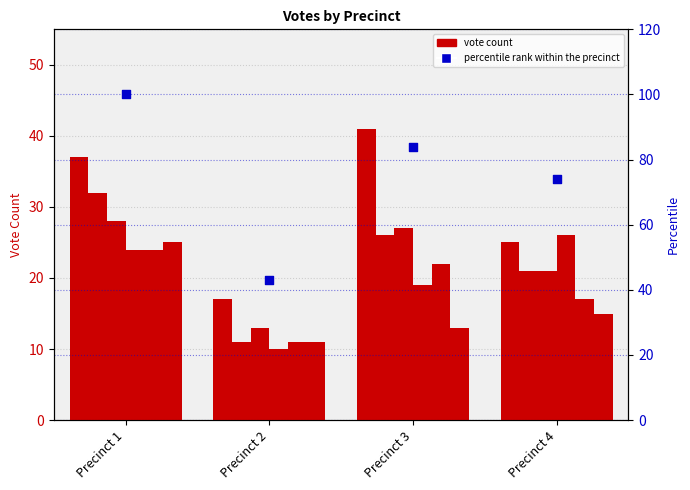

What is the total value across all series at Precinct 4?

125